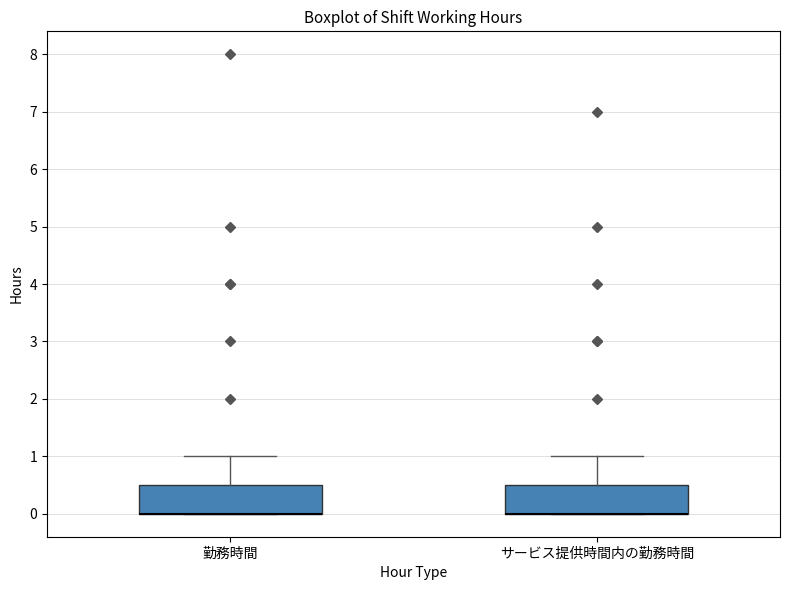

Reading left to right, transcribe this box plot: for each box, give where its median line is, the range the box spans, and where its two whiskers end, as read against the y-axis. The values are not printed on the chart, so give them approximately, as read against the axis.

勤務時間: median 0.0 (drawn on the box's lower edge), box 0.0 to 0.5, whiskers 0.0 to 1.0
サービス提供時間内の勤務時間: median 0.0 (drawn on the box's lower edge), box 0.0 to 0.5, whiskers 0.0 to 1.0